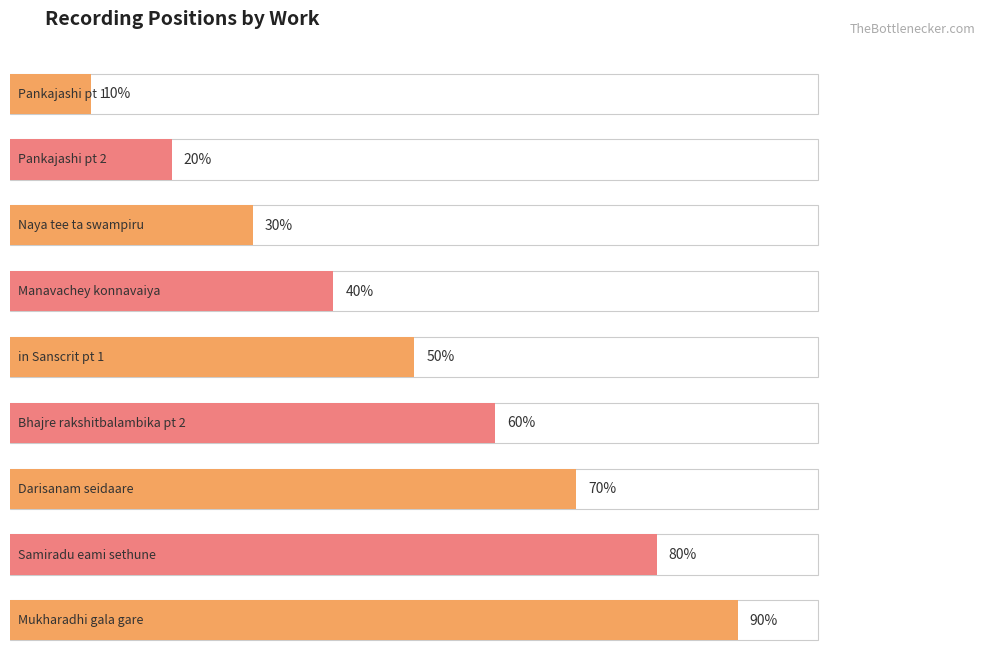

Between Pankajashi pt 1 and Naya tee ta swampiru, which is larger?

Naya tee ta swampiru